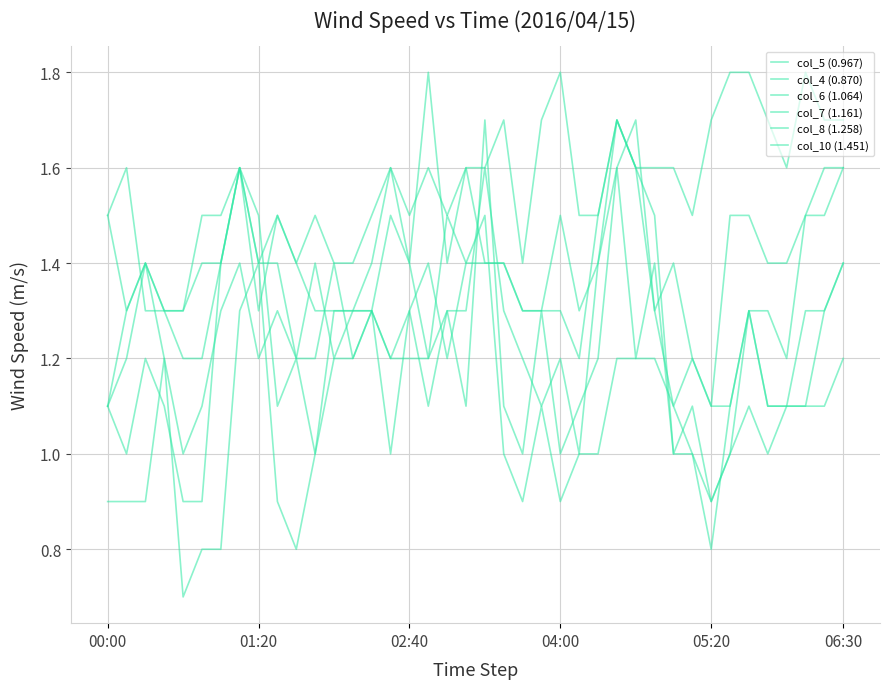

Does the chart display data point markers on the line(s)?

No